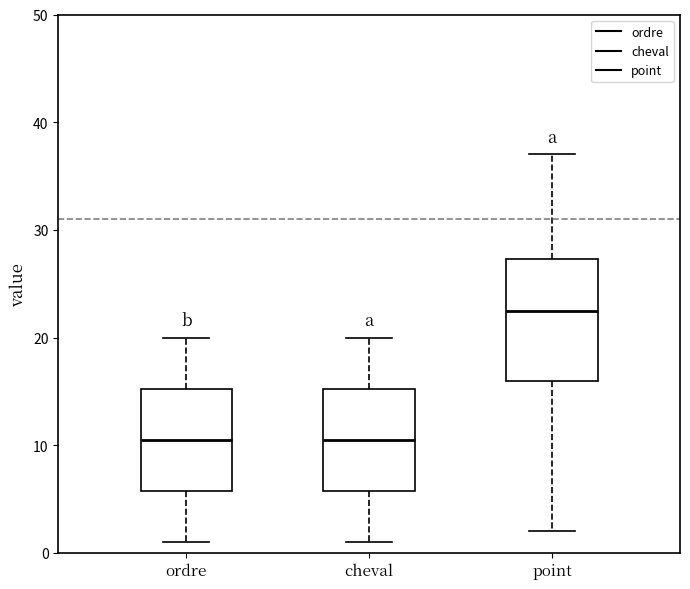

Reading left to right, transcribe this box plot: for each box, give where its median line is, the range the box spans, and where its two whiskers end, as read against the y-axis. The values are not printed on the chart, so give them approximately, as read against the axis.

ordre: median 11, box 6 to 15, whiskers 1 to 20
cheval: median 11, box 6 to 15, whiskers 1 to 20
point: median 23, box 16 to 27, whiskers 2 to 37